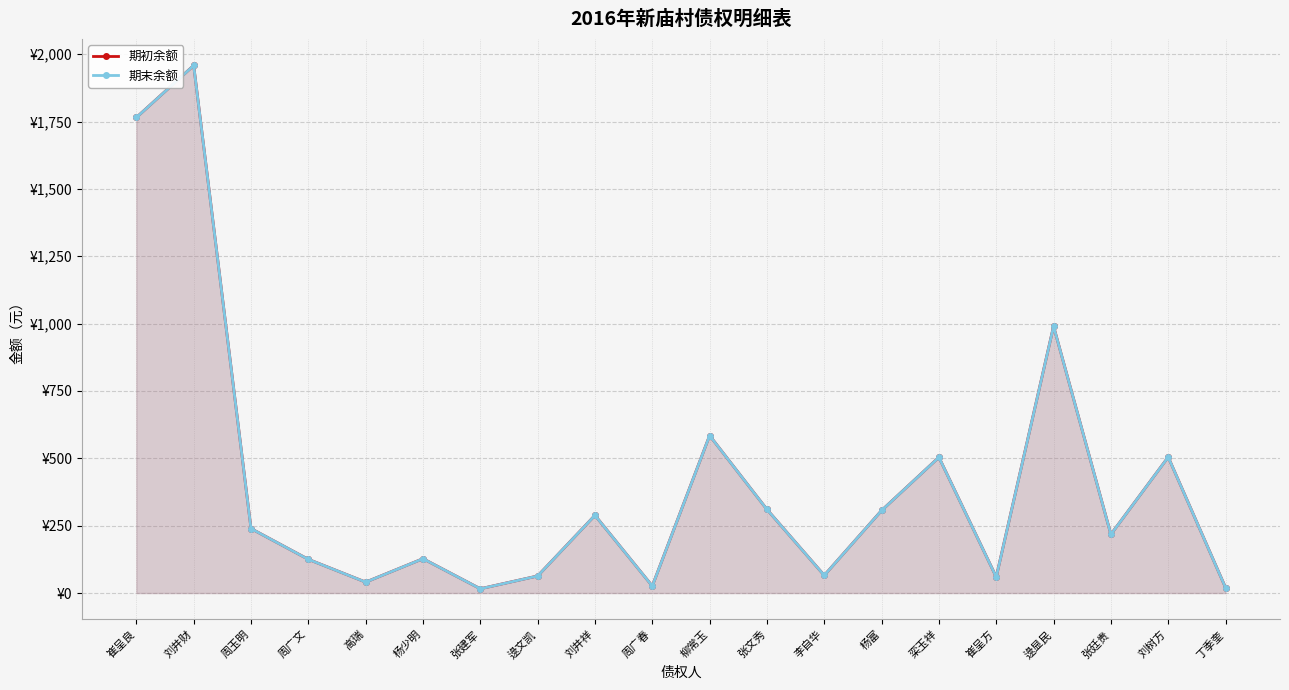

What is the average value of the 期末余额 series?

410.5